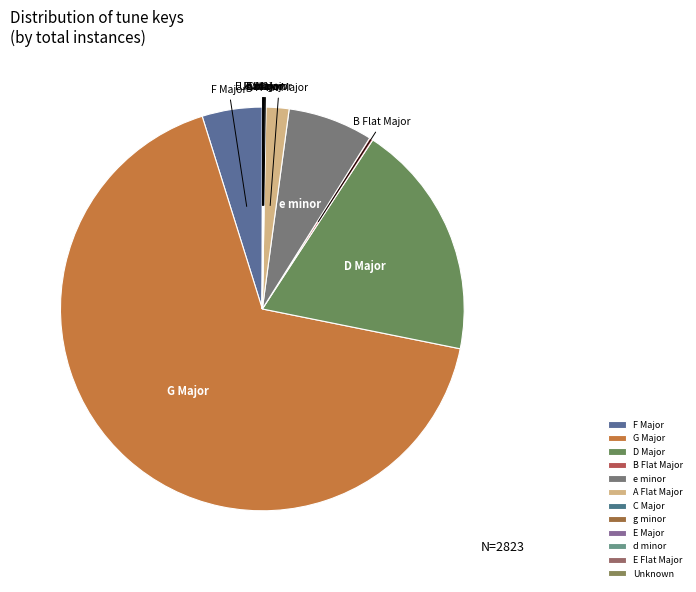

Which category has the biggest portion of the pie?

G Major